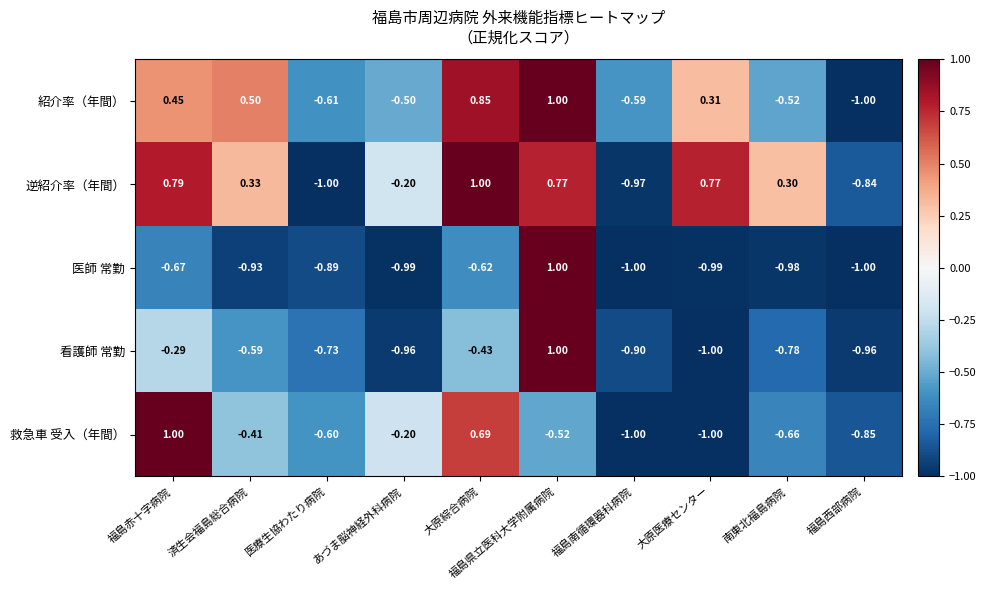

Which series changed the most between 福島赤十字病院 and あづま脳神経外科病院?

救急車 受入（年間）